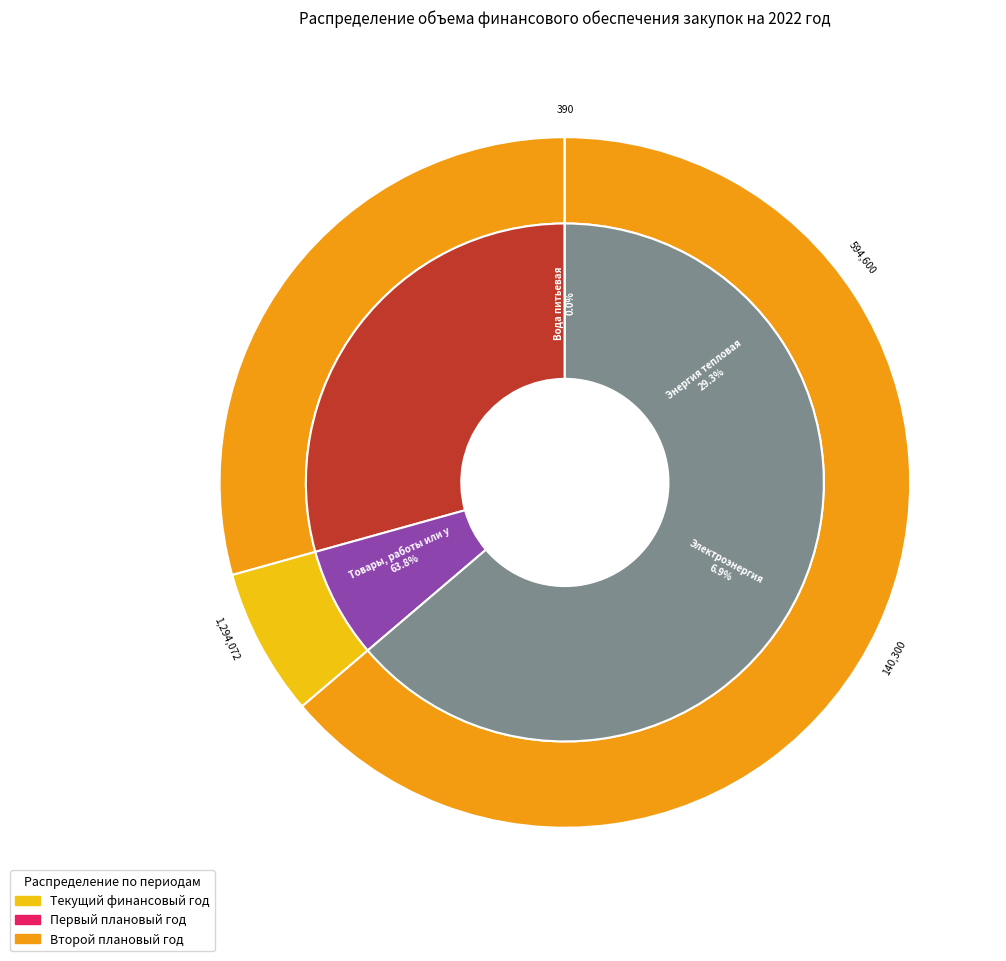

What is the ratio of the value at Товары, работы или услуги на сумму, не превышающую to the value at Энергия тепловая?

2.2